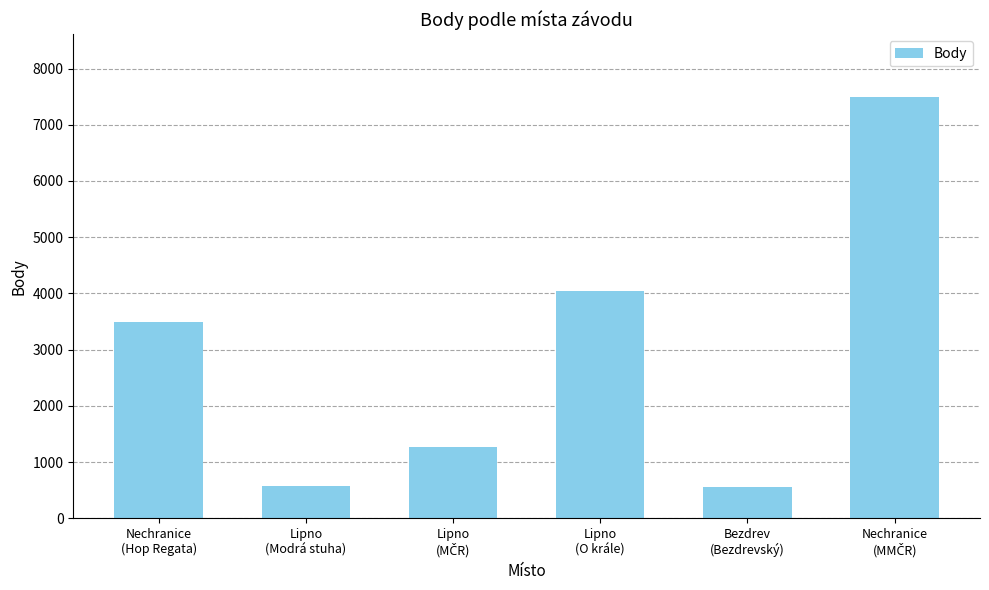

What is the greatest value displayed?

7487